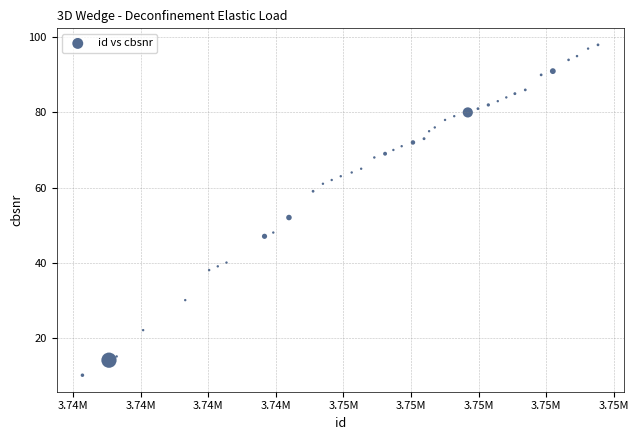

What is the range of Y values (max minus min)?

88